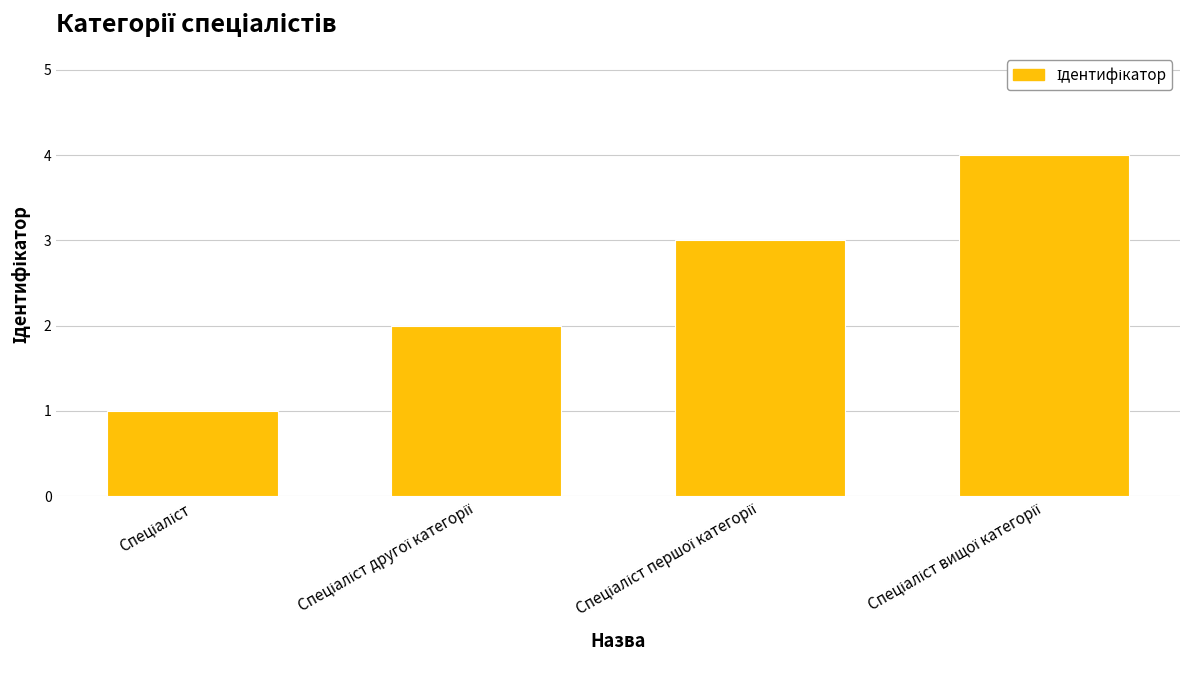

What is the maximum value shown in the chart?

4